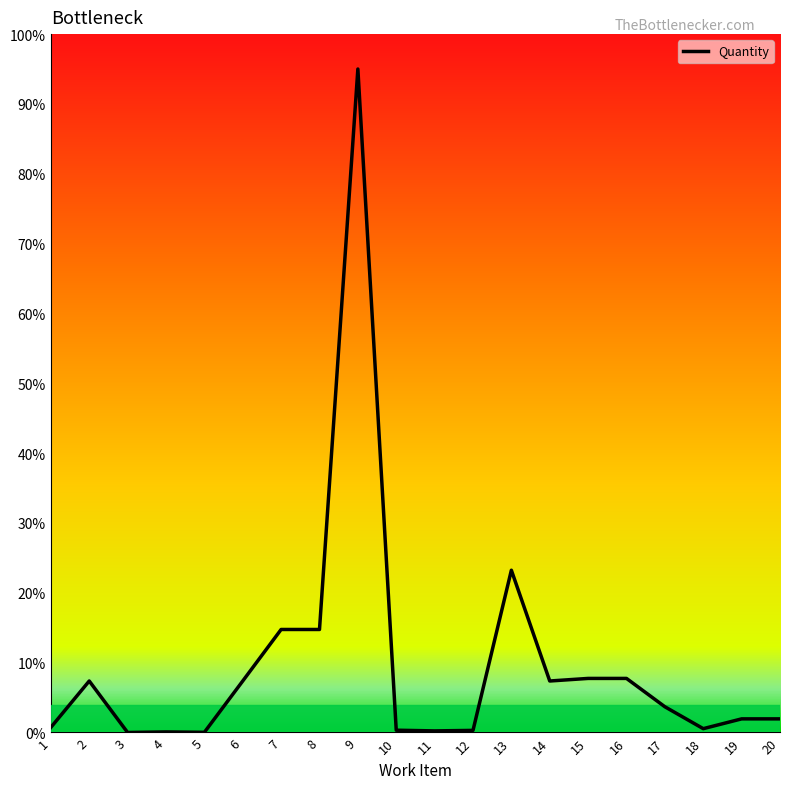

Which has a higher value, 20 or 13?

13